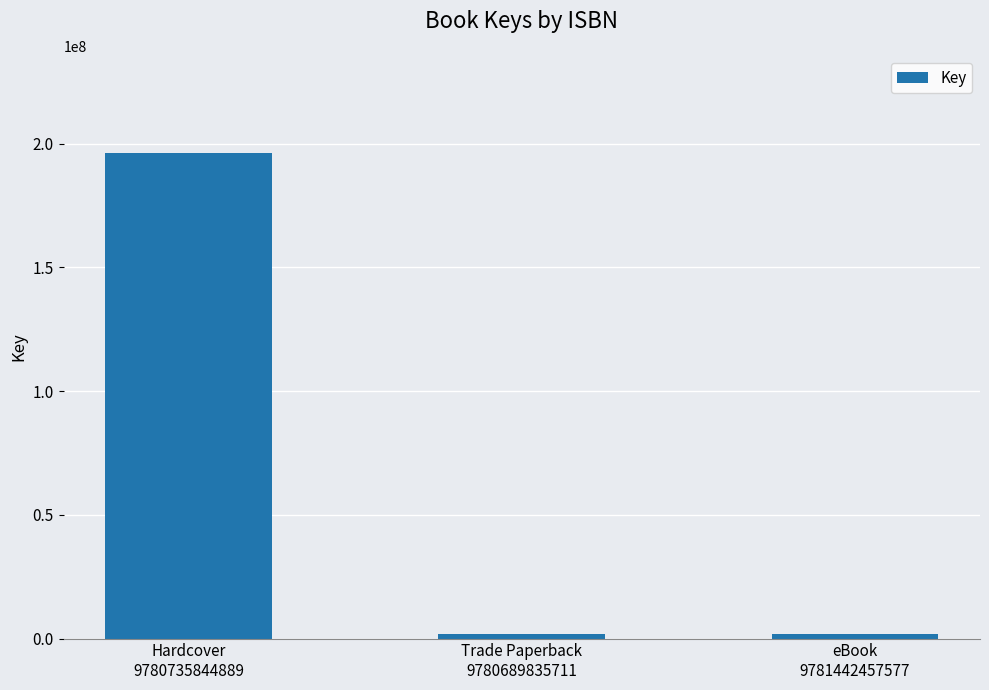

What is the change in value from Hardcover
9780735844889 to Trade Paperback
9780689835711?

-194529452